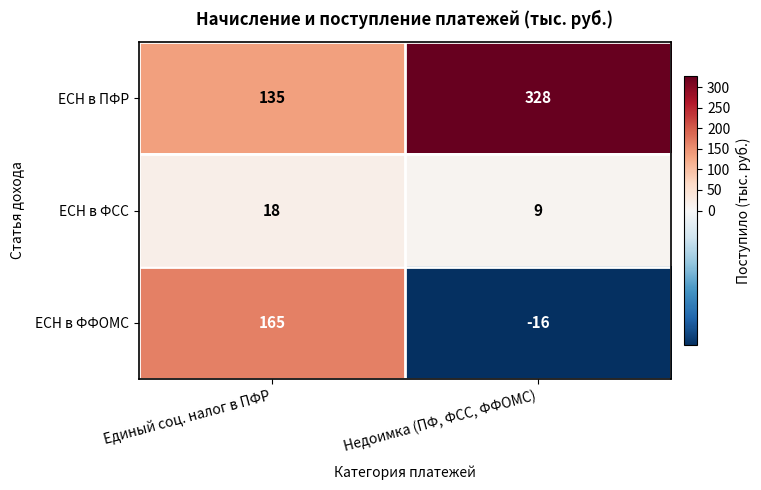

Where is ЕСН в ПФР nearest to the value 231?

Единый соц. налог в ПФР